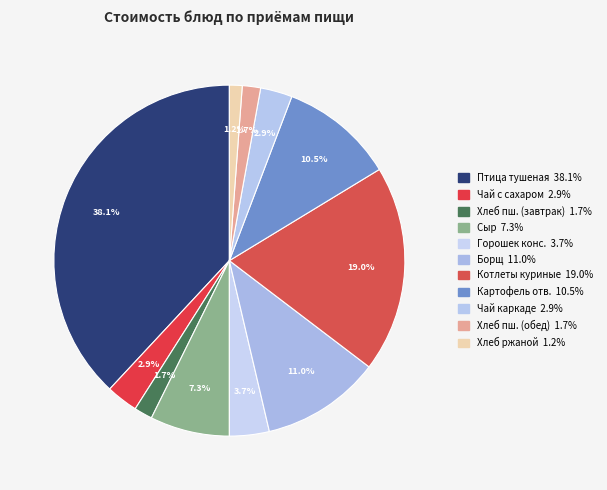

Is there a majority slice in this chart?

No